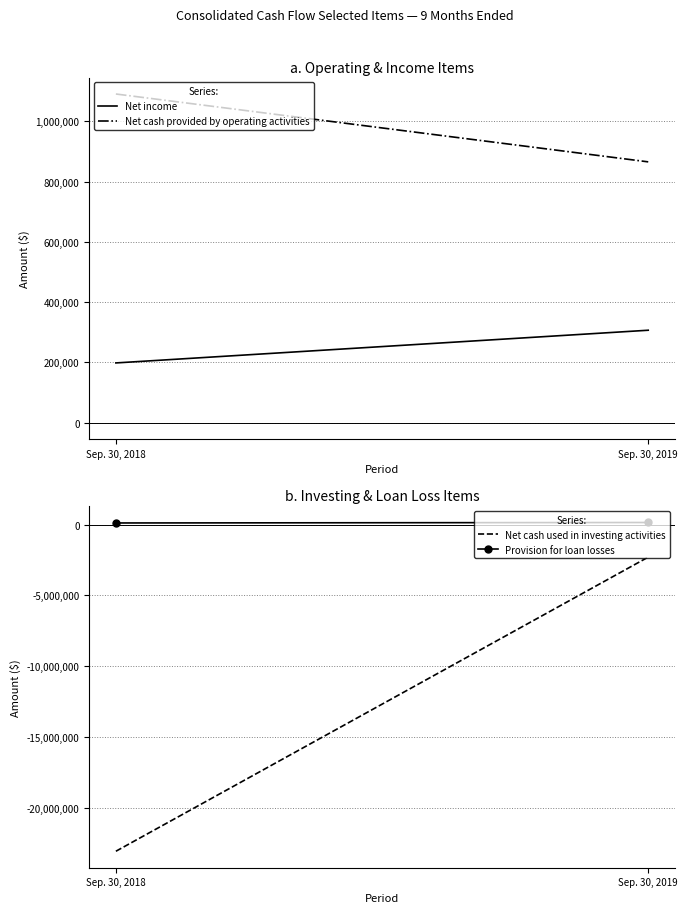

What are all the series names shown in the legend?

Net income, Net cash provided by operating activities, Net cash used in investing activities, Provision for loan losses